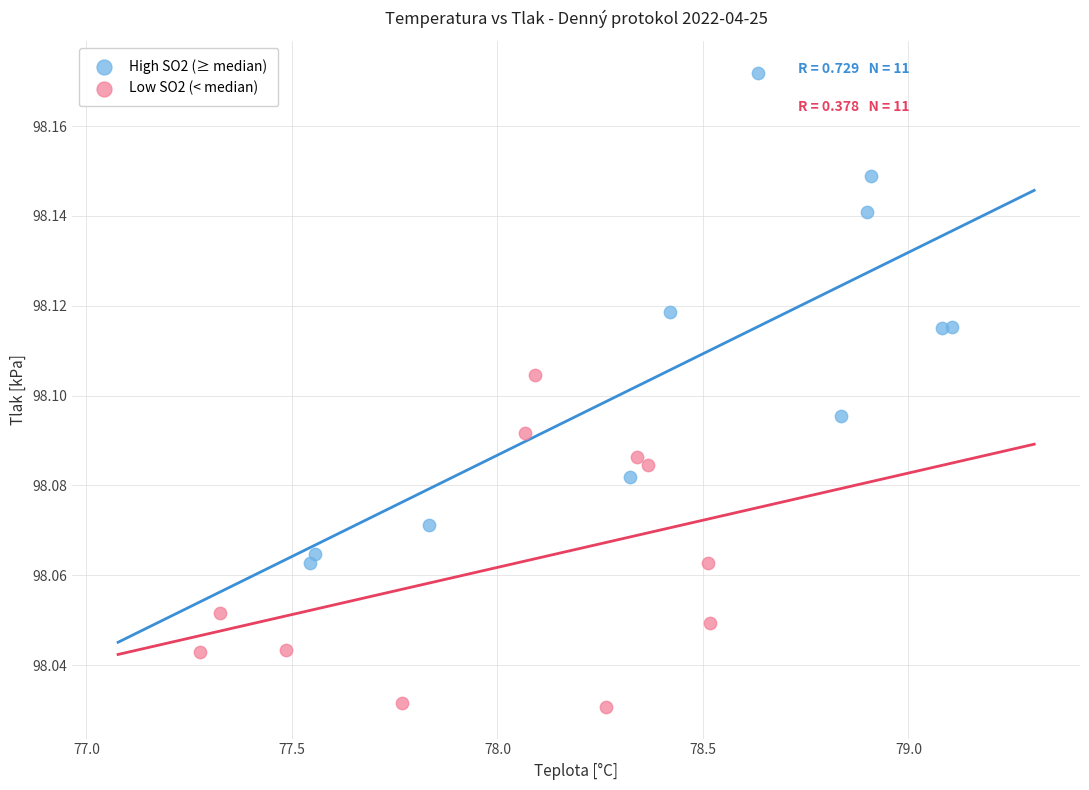

Which series has the largest Y range (max minus min)?

High SO2 (≥ median)